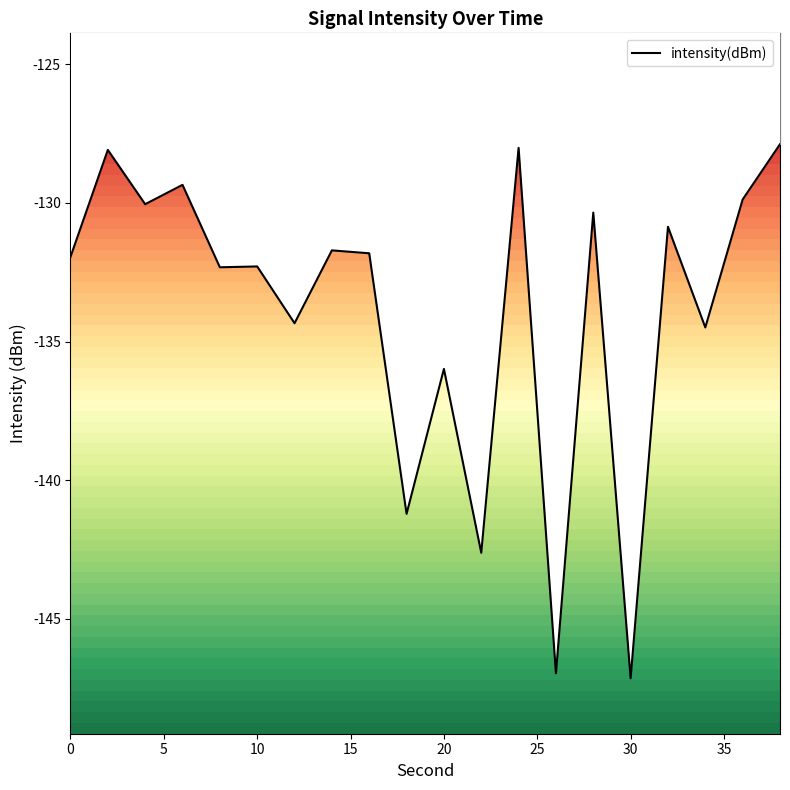

Reading left to right, extract all data points from this chart.

-131.9	-128.1	-130.0	-129.3	-132.3	-132.3	-134.3	-131.7	-131.8	-141.2	-136.0	-142.6	-128.0	-147.0	-130.3	-147.2	-130.9	-134.5	-129.9	-127.9